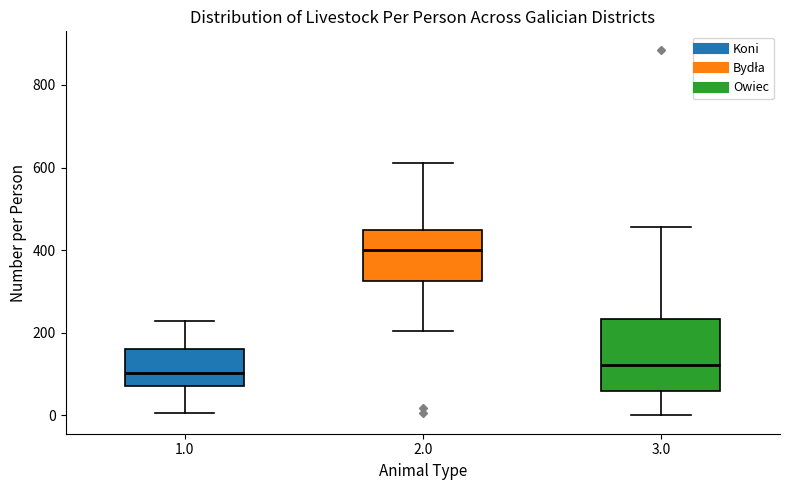

Comparing the boxes themselves (not the whiskers), which one is the tallest?

3.0